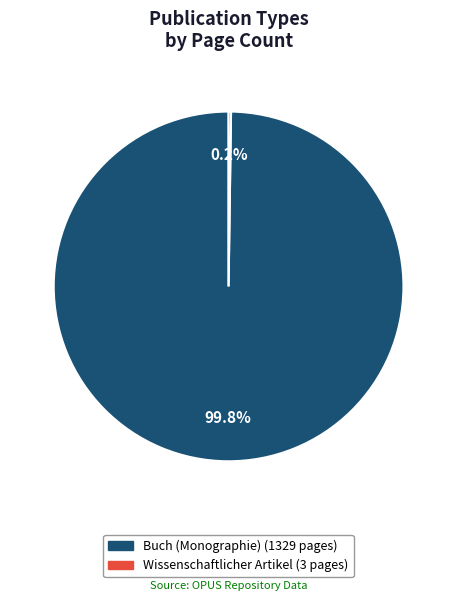

Is there a majority slice in this chart?

Yes